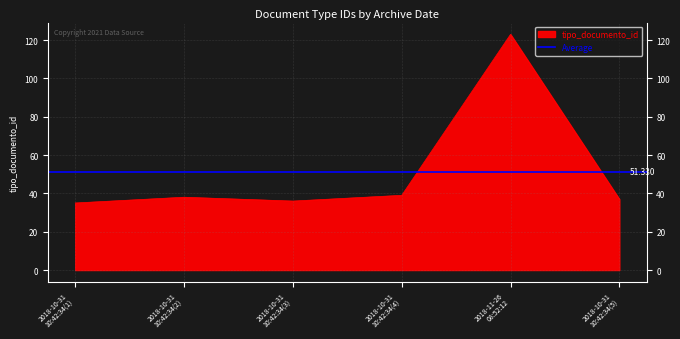

How many lines are shown in the chart?

1